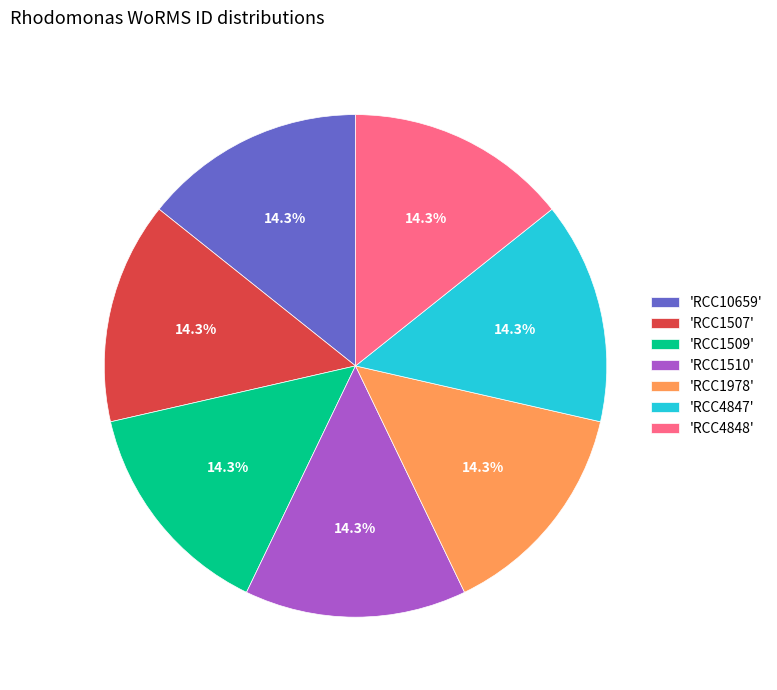

Combined, do 'RCC4848' and 'RCC1978' account for over 50%?

No